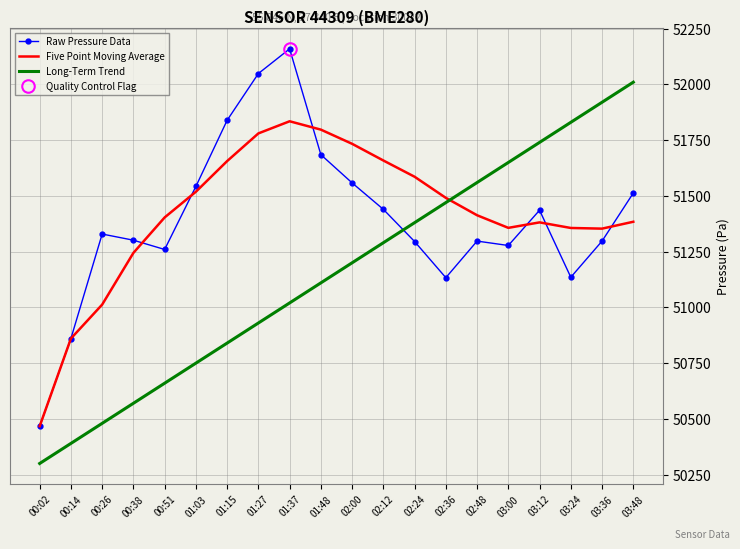

Between 03:36 and 00:38, which is larger?

00:38